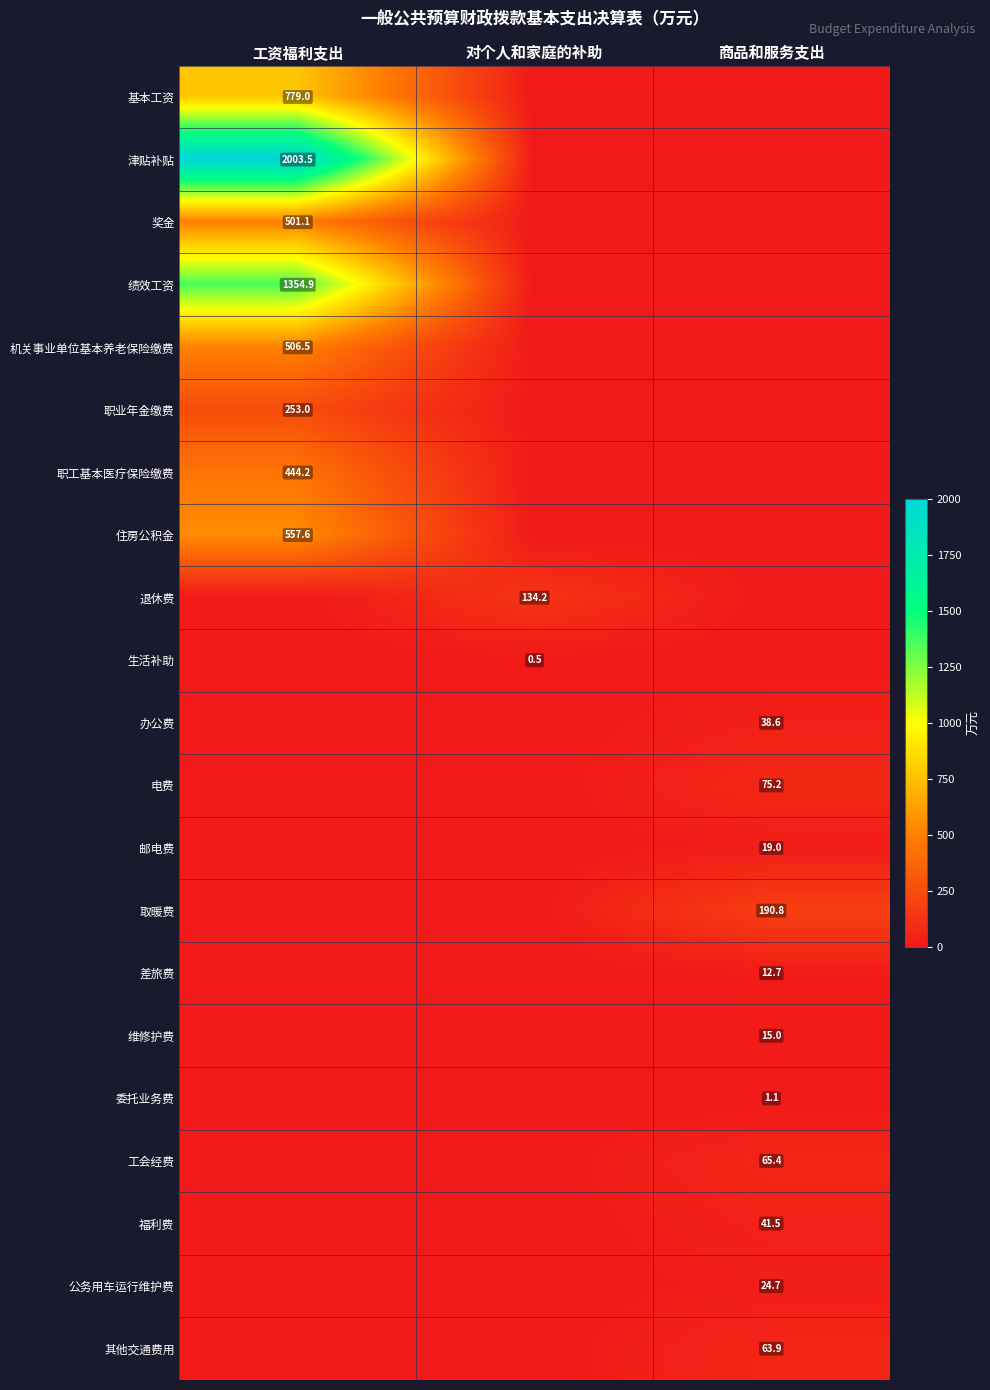

Is the value of 邮电费 at 商品和服务支出 greater than the value of 公务用车运行维护费 at 商品和服务支出?

No